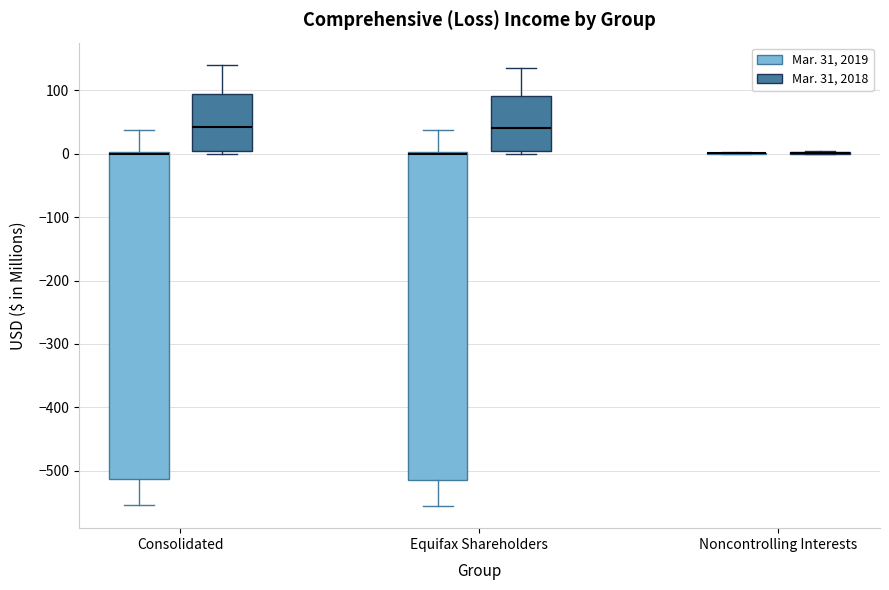

Reading left to right, transcribe this box plot: for each box, give where its median line is, the range the box spans, and where its two whiskers end, as read against the y-axis. The values are not printed on the chart, so give them approximately, as read against the axis.

Consolidated (Mar. 31, 2019): median 0 (drawn on the box's upper edge), box -510 to 0, whiskers -550 to 40
Consolidated (Mar. 31, 2018): median 40, box 0 to 90, whiskers 0 (just below the box's lower edge) to 140
Equifax Shareholders (Mar. 31, 2019): median 0 (drawn on the box's upper edge), box -520 to 0, whiskers -560 to 40
Equifax Shareholders (Mar. 31, 2018): median 40, box 0 to 90, whiskers 0 (just below the box's lower edge) to 140
Noncontrolling Interests (Mar. 31, 2019): box collapsed to a line at 0, whiskers 0 to 0
Noncontrolling Interests (Mar. 31, 2018): box collapsed to a line at 0, whiskers 0 to 0